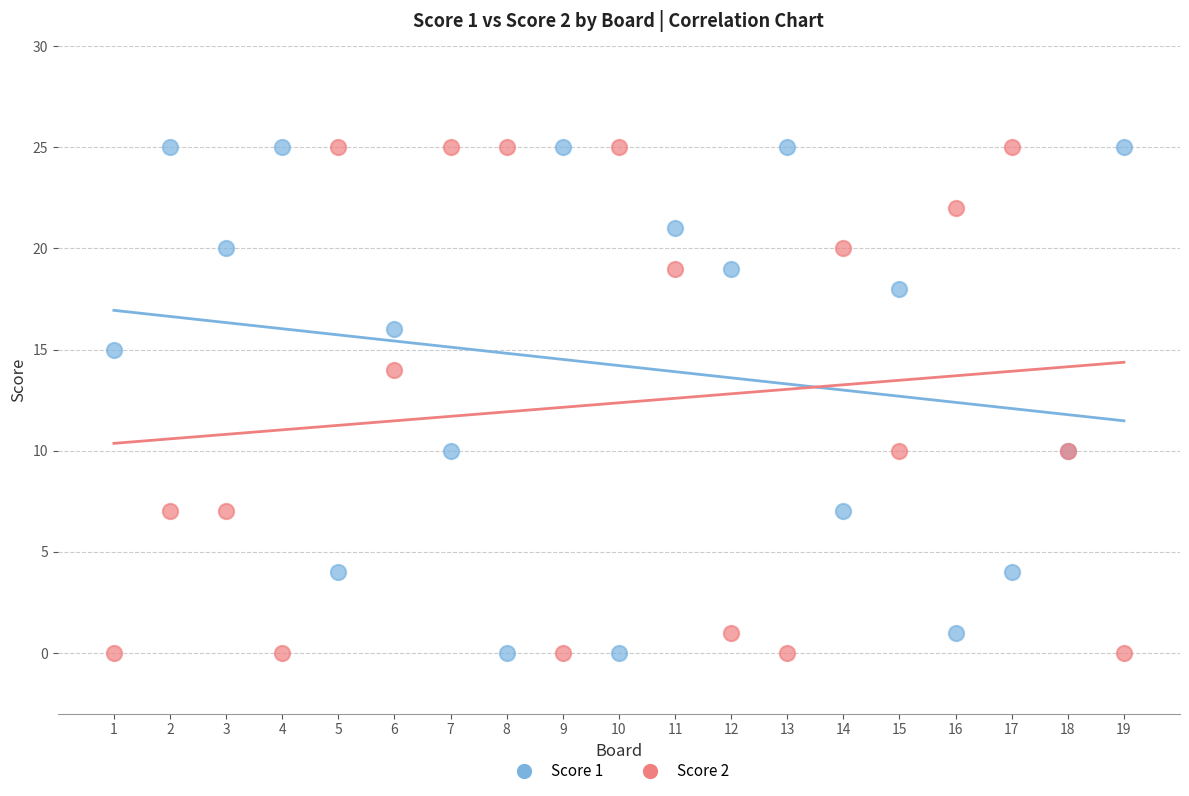

What is the X range (max minus min) for the scatter plot?

18